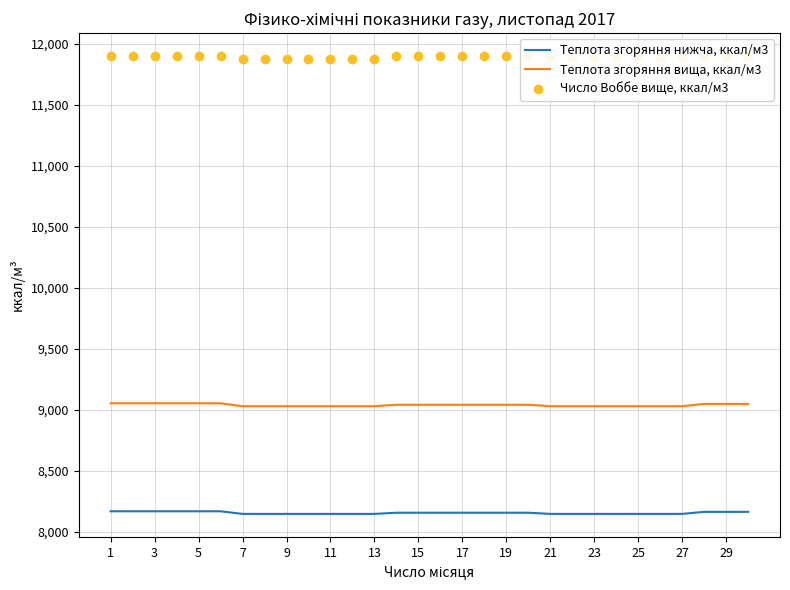

Read the Теплота згоряння вища, ккал/м3 value at 29.

9047.5